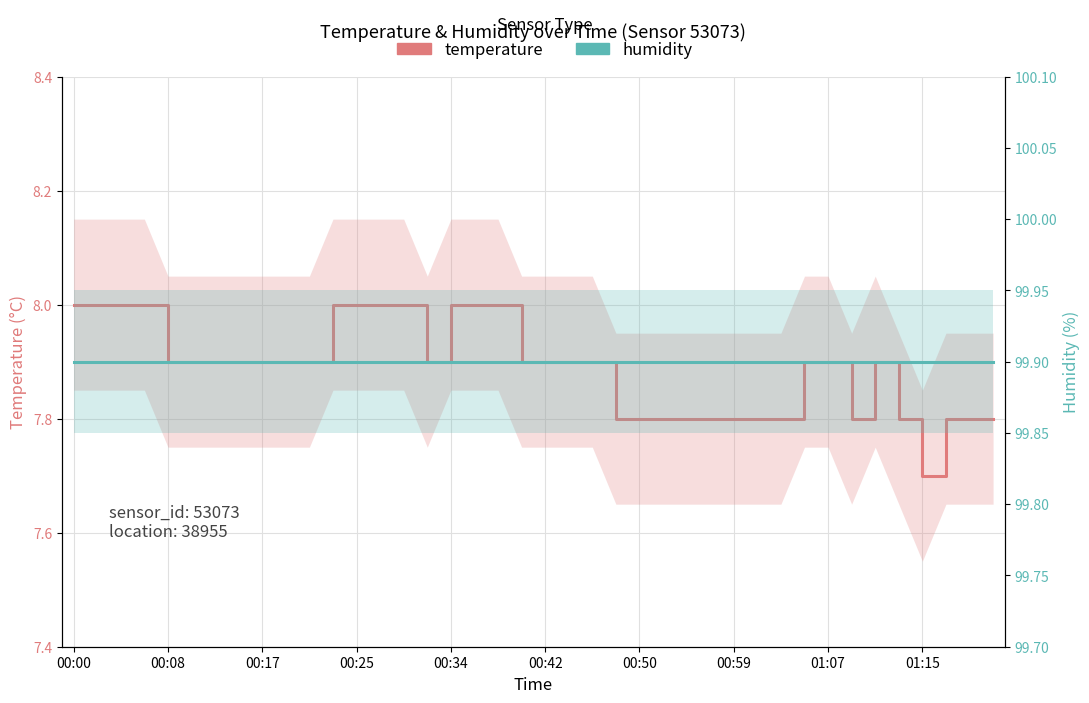

How many lines are shown in the chart?

2